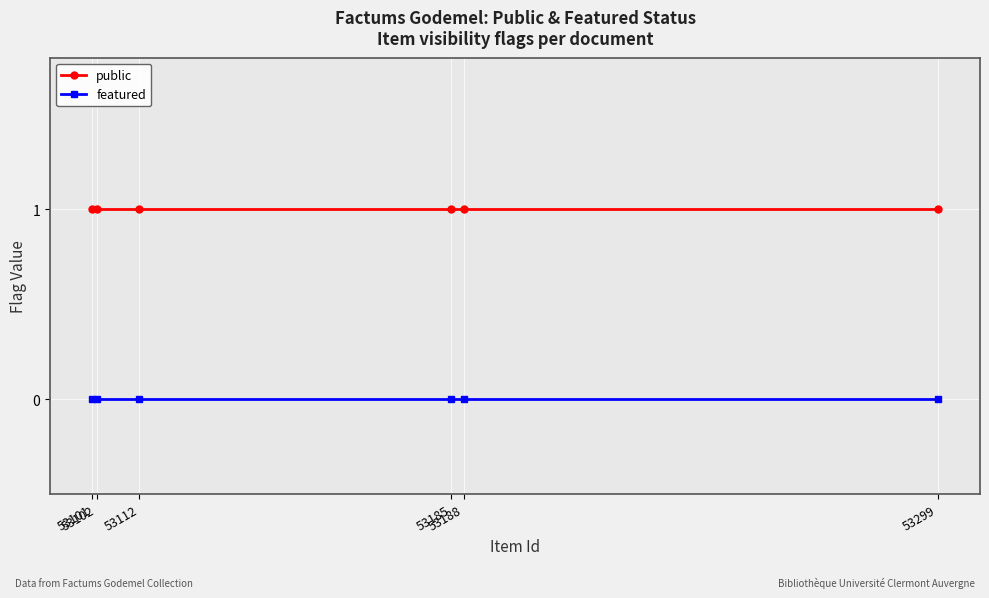

Which category has the lowest value across all series?

53299